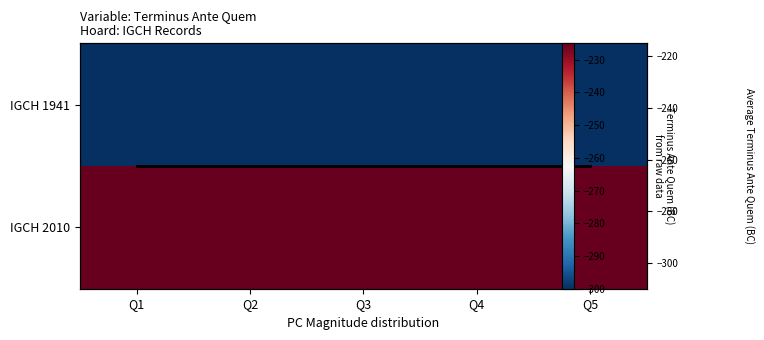

The value of Average Terminus Ante Quem at Q3 is -379.1. True or false?

False